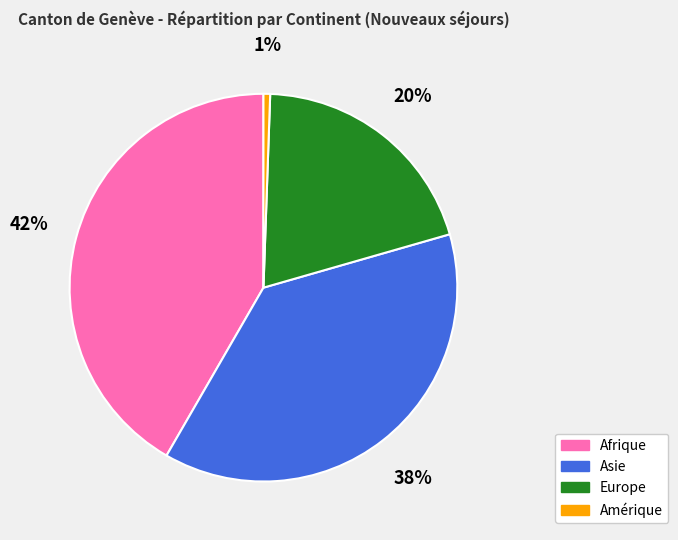

Does any single category account for the majority?

No